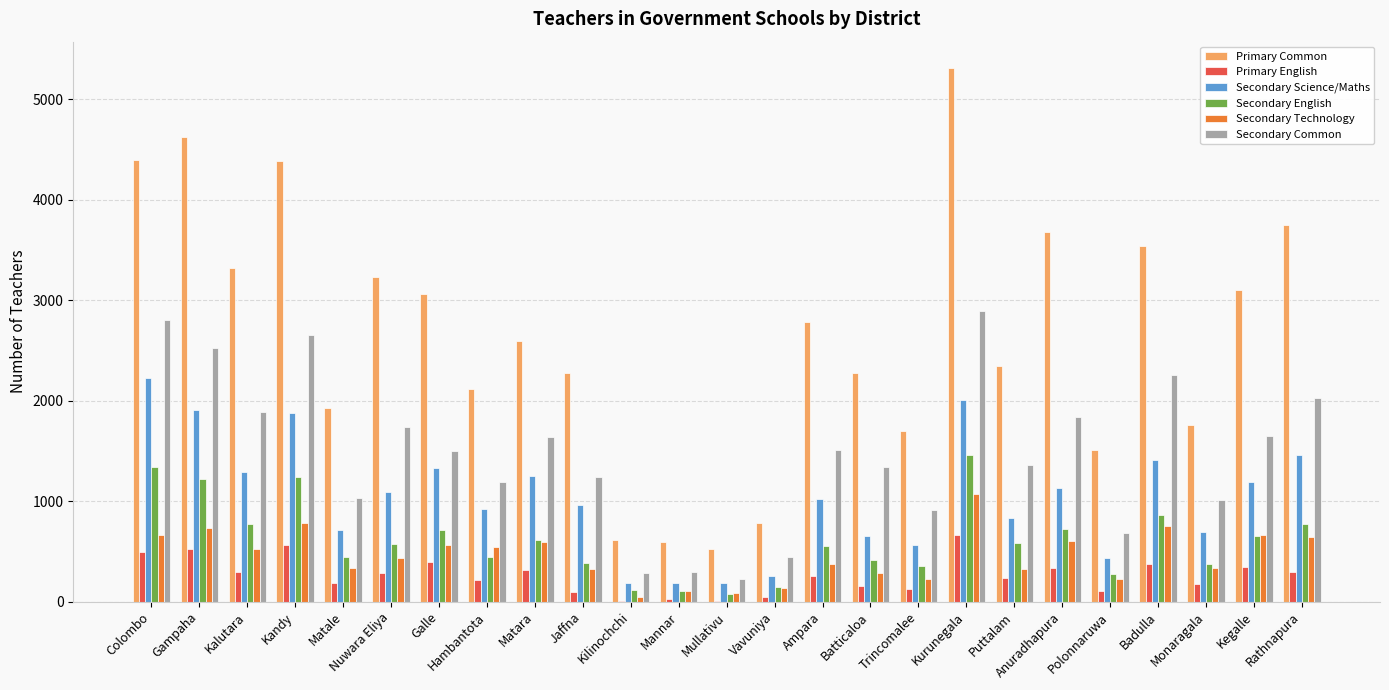

What value does the Secondary Science/Maths series have at Kurunegala, to the nearest 10?

2000